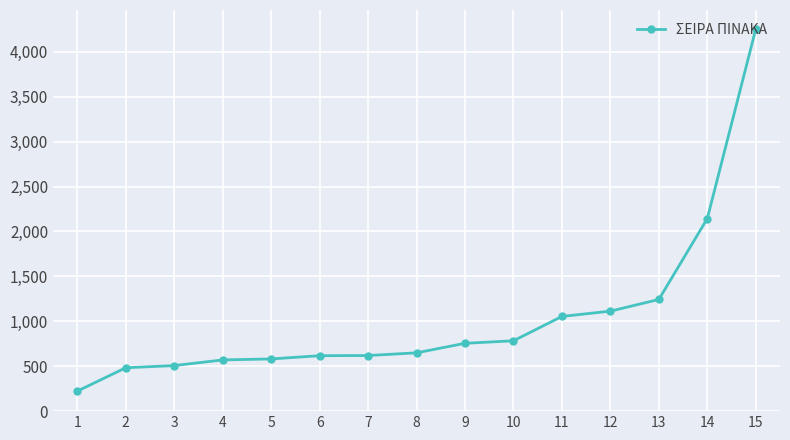

What is the change in value from 9 to 15?

+3497